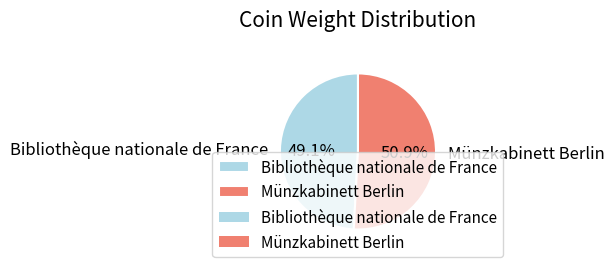

To the nearest percent, what is the average slice percentage?

50%